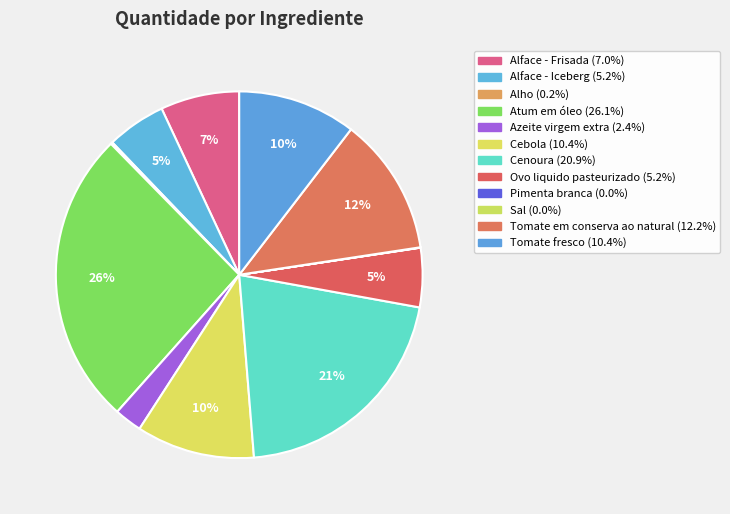

Which has a higher value, Pimenta branca or Alface - Iceberg?

Alface - Iceberg